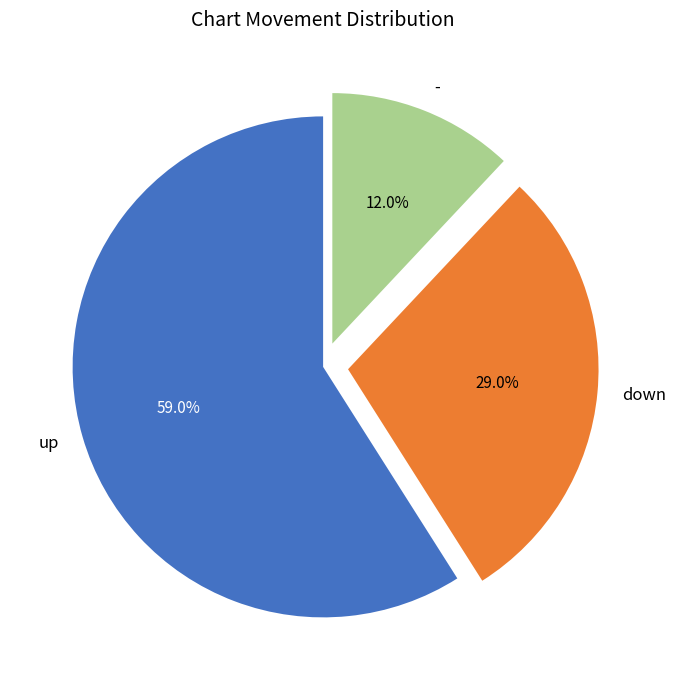

What is the ratio of the value at up to the value at down?

2.0